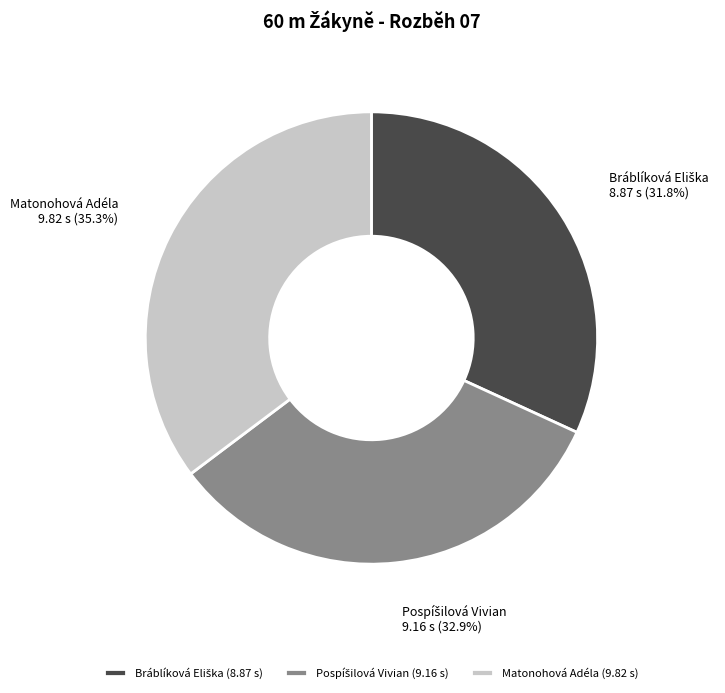

Count the number of slices in the pie.

3